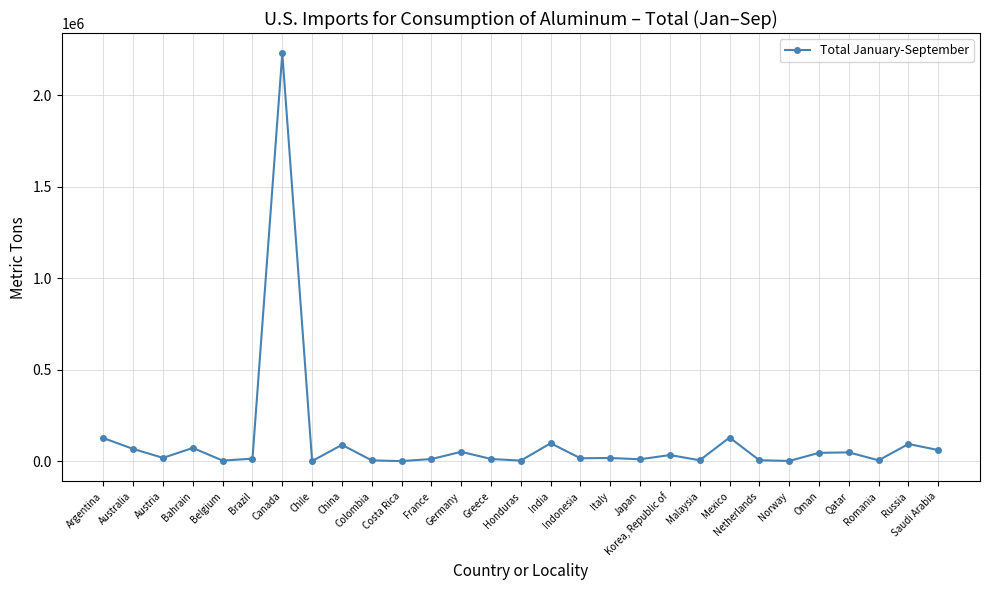

What value does the data have at France, to the nearest 100?

12500